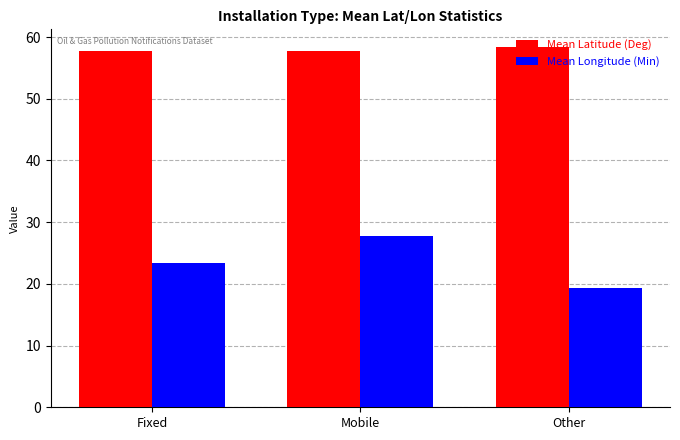

Which series has the largest range (max minus min)?

Mean Longitude (Min)